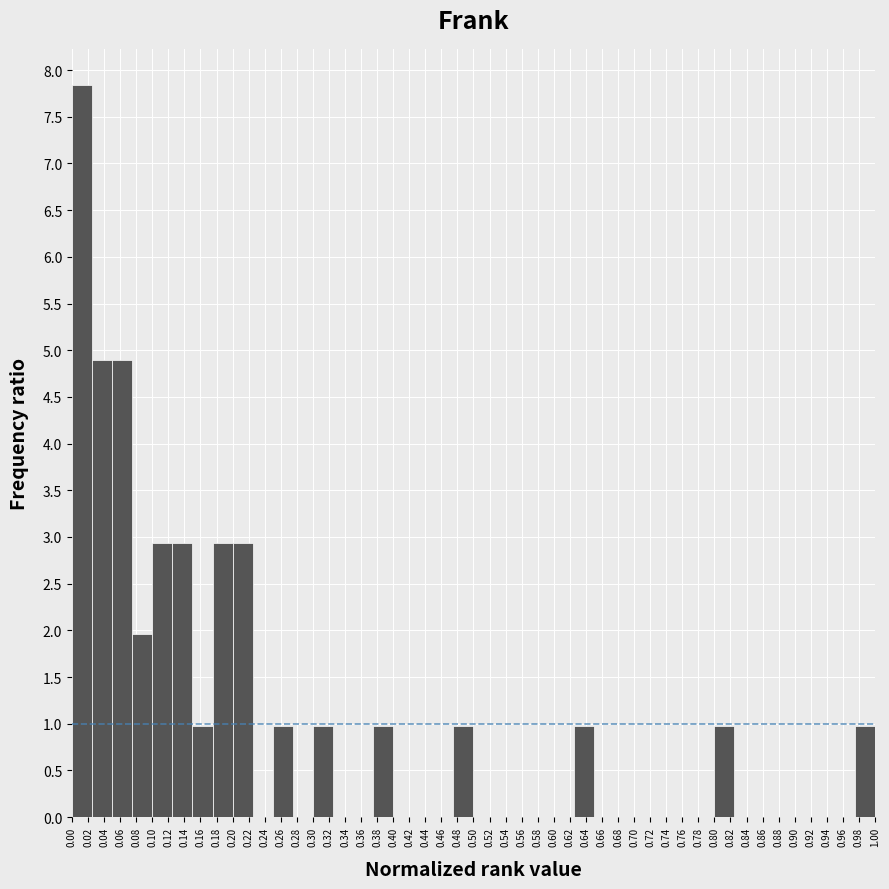

Reading left to right, list every bar in this chart as the range it spans on the x-axis followed by its height. The values are not printed on the chart, so give them approximately, as read against the axis.

0.000 to 0.025: 7.85
0.025 to 0.050: 4.90
0.050 to 0.075: 4.90
0.075 to 0.100: 1.95
0.100 to 0.125: 2.95
0.125 to 0.150: 2.95
0.150 to 0.175: 1.00
0.175 to 0.200: 2.95
0.200 to 0.225: 2.95
0.225 to 0.250: 0
0.250 to 0.275: 1.00
0.275 to 0.300: 0
0.300 to 0.325: 1.00
0.325 to 0.350: 0
0.350 to 0.375: 0
0.375 to 0.400: 1.00
0.400 to 0.425: 0
0.425 to 0.450: 0
0.450 to 0.475: 0
0.475 to 0.500: 1.00
0.500 to 0.525: 0
0.525 to 0.550: 0
0.550 to 0.575: 0
0.575 to 0.600: 0
0.600 to 0.625: 0
0.625 to 0.650: 1.00
0.650 to 0.675: 0
0.675 to 0.700: 0
0.700 to 0.725: 0
0.725 to 0.750: 0
0.750 to 0.775: 0
0.775 to 0.800: 0
0.800 to 0.825: 1.00
0.825 to 0.850: 0
0.850 to 0.875: 0
0.875 to 0.900: 0
0.900 to 0.925: 0
0.925 to 0.950: 0
0.950 to 0.975: 0
0.975 to 1.000: 1.00